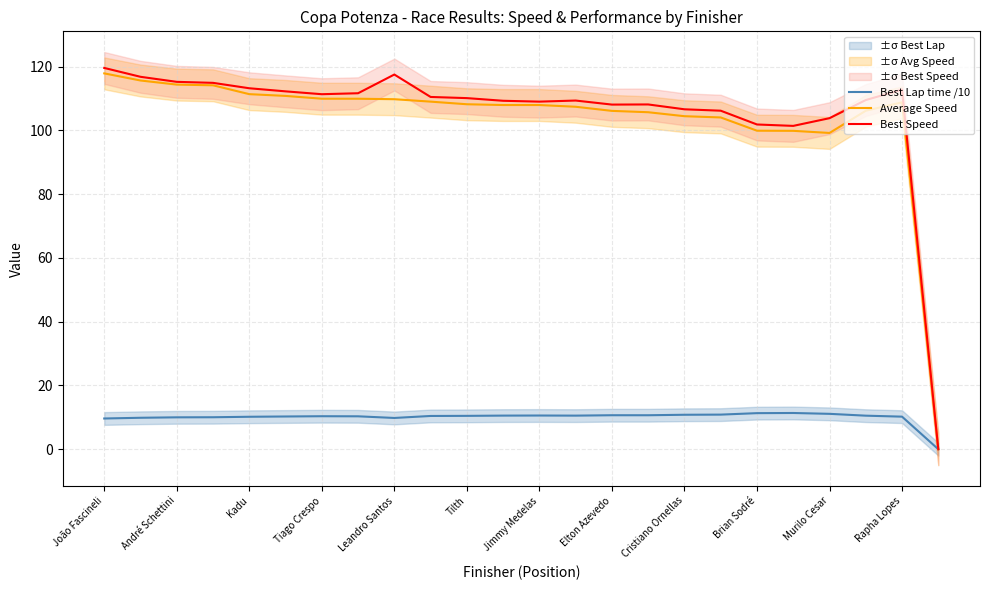

True or false: Best Speed and Best Lap time /10 intersect in this chart.

False